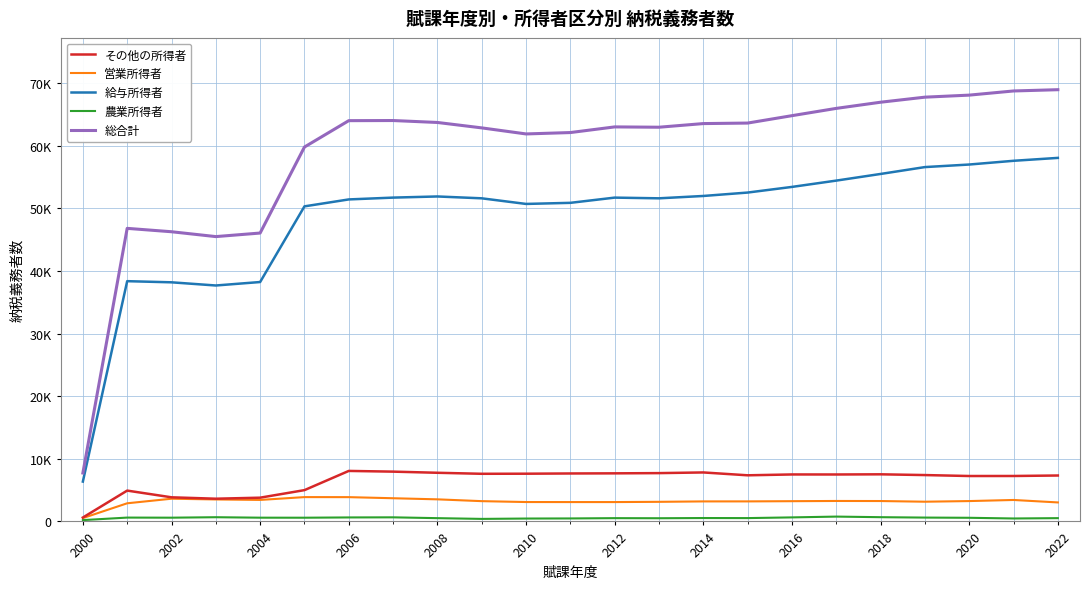

Is this an area chart (filled region under the line)?

No